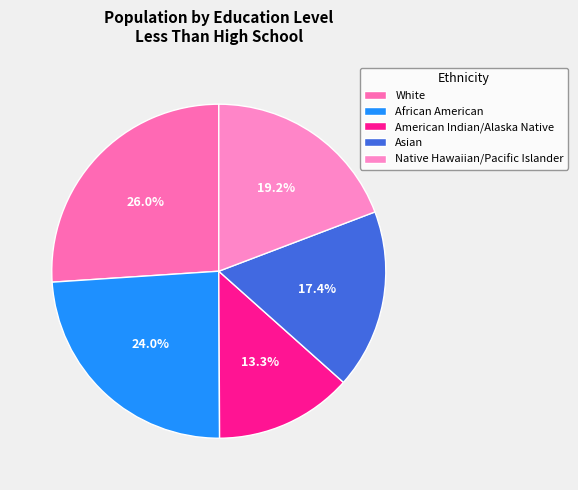

How much of the chart is everything except Native Hawaiian/Pacific Islander?

80.8%